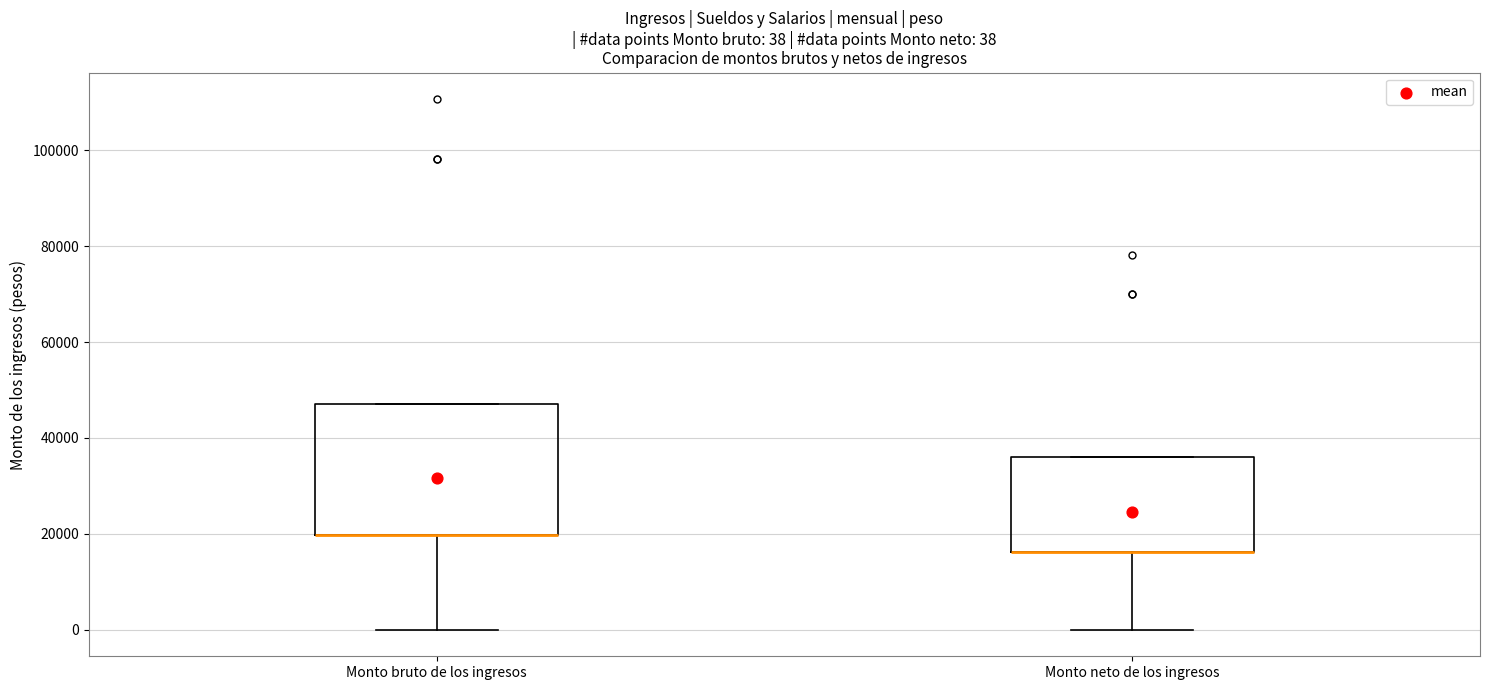

Which box is the tallest, from its lower edge to its upper edge?

Monto bruto de los ingresos